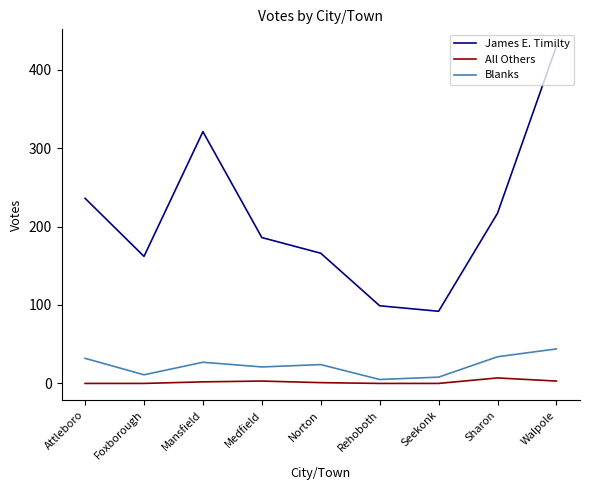

What is the sum of the Blanks values at Norton and Sharon?

58